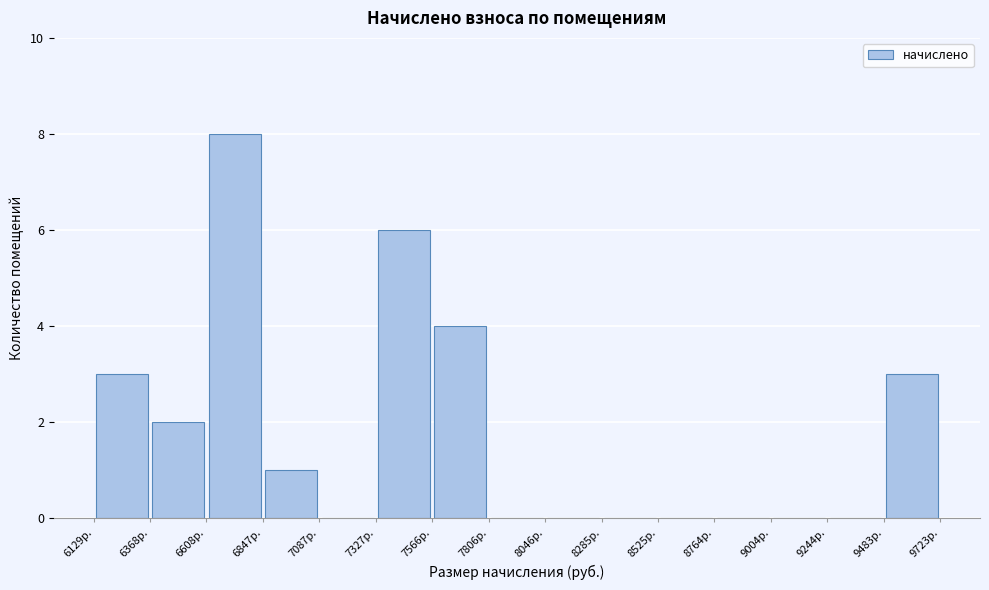

How tall is the bar that spans 6350 to 6600 on the x-axis? Neither the bar edges nor the heights are printed on the chart, so give them approximately, as read against the axes.

2